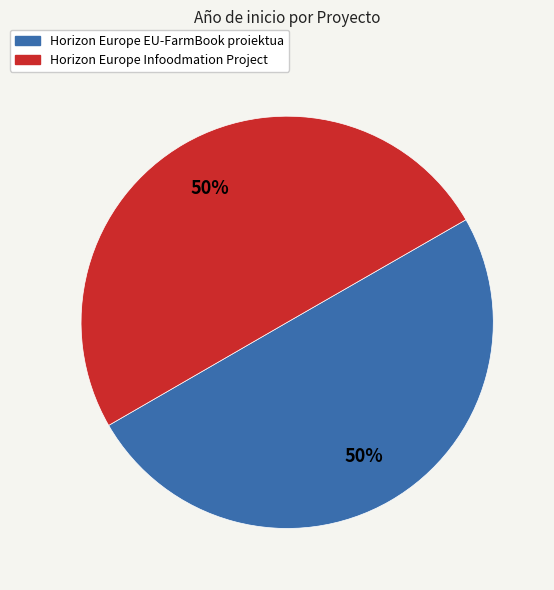

True or false: Horizon Europe EU-FarmBook proiektua accounts for 37% of the total.

False